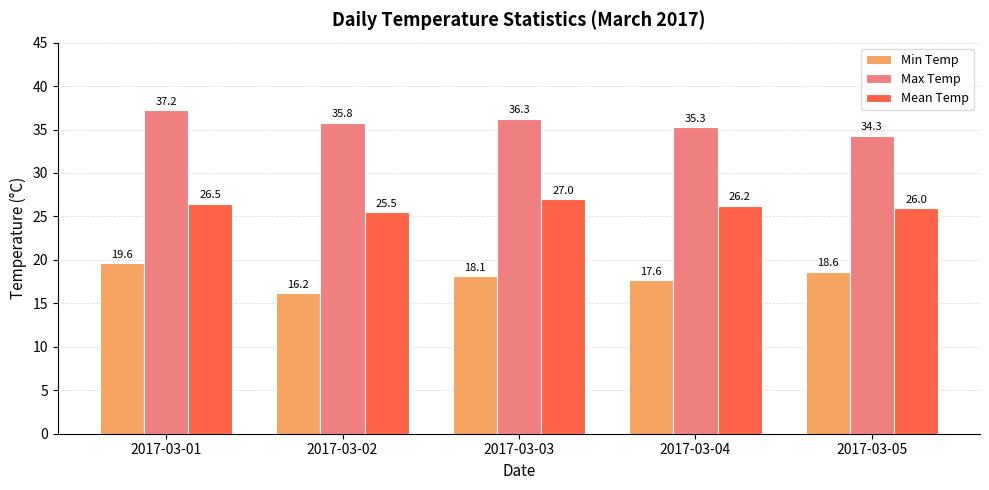

Count the number of categories in the chart.

5